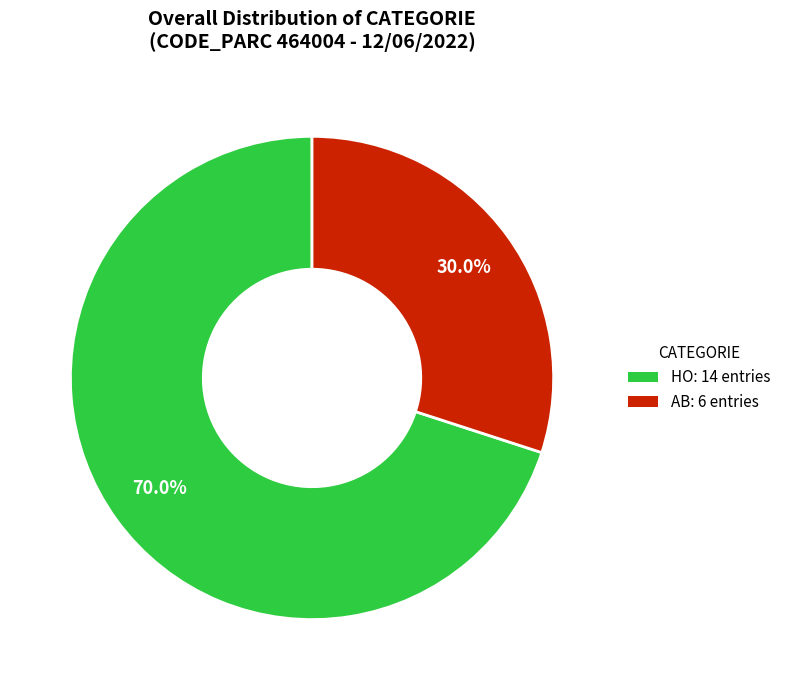

Which category has the smallest portion of the pie?

AB